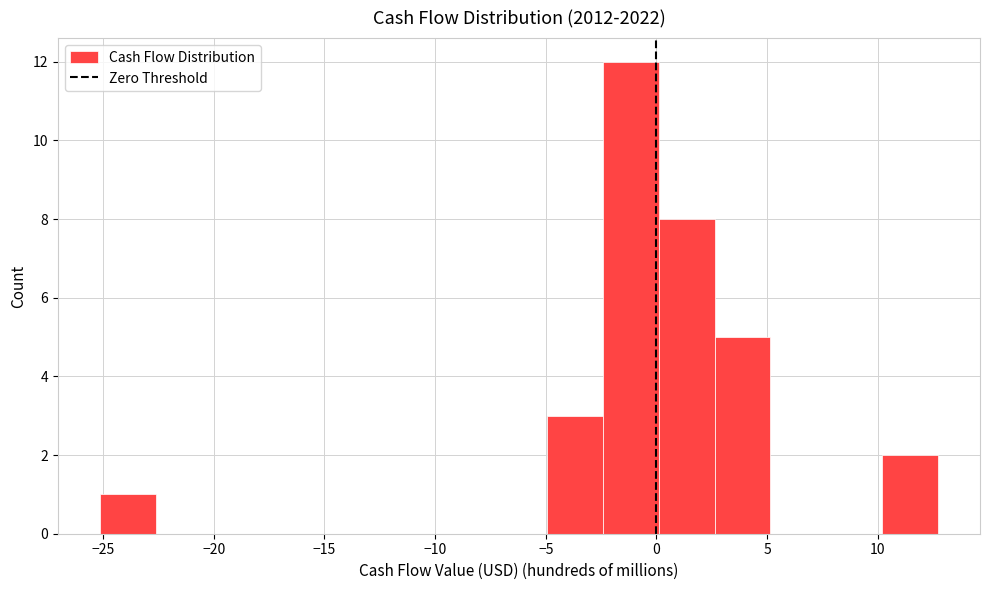

Over which range of the x-axis is the bar tallest?

-2.5 to 0.0